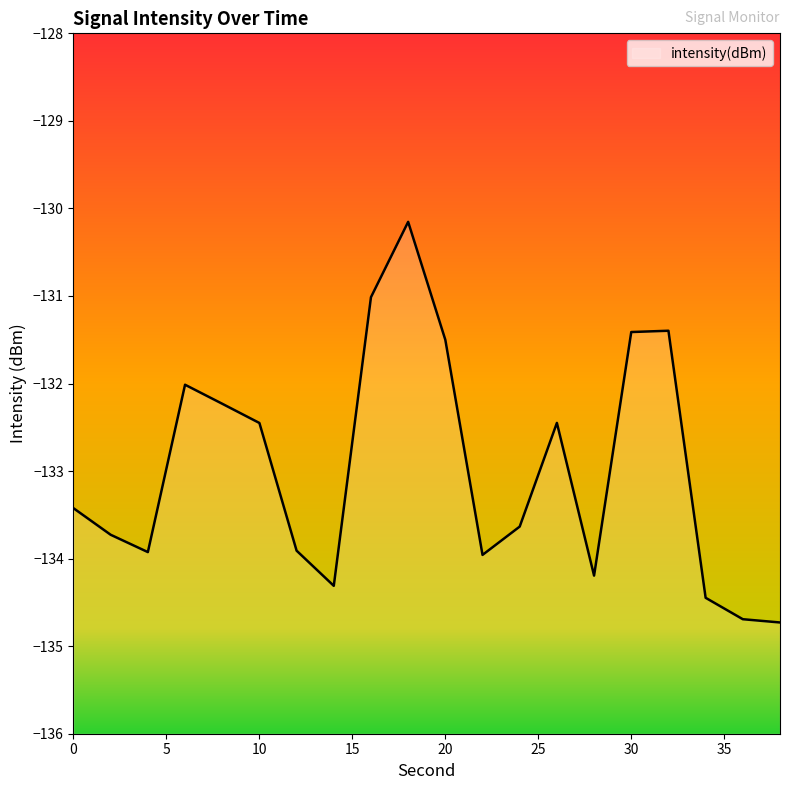

At which category does the chart reach its minimum across all series?

38